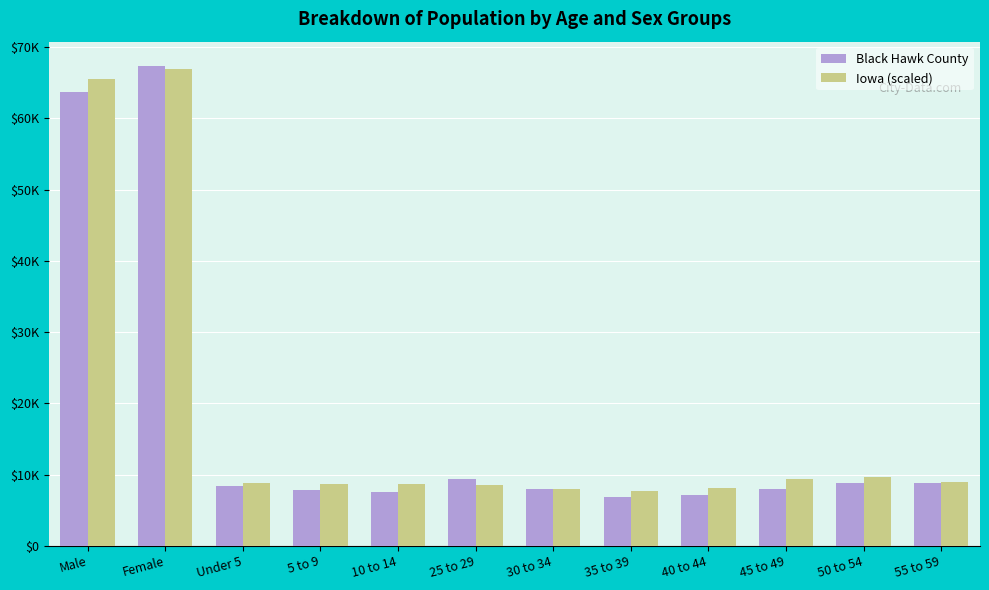

Which has a higher value, 55 to 59 or 50 to 54?

55 to 59